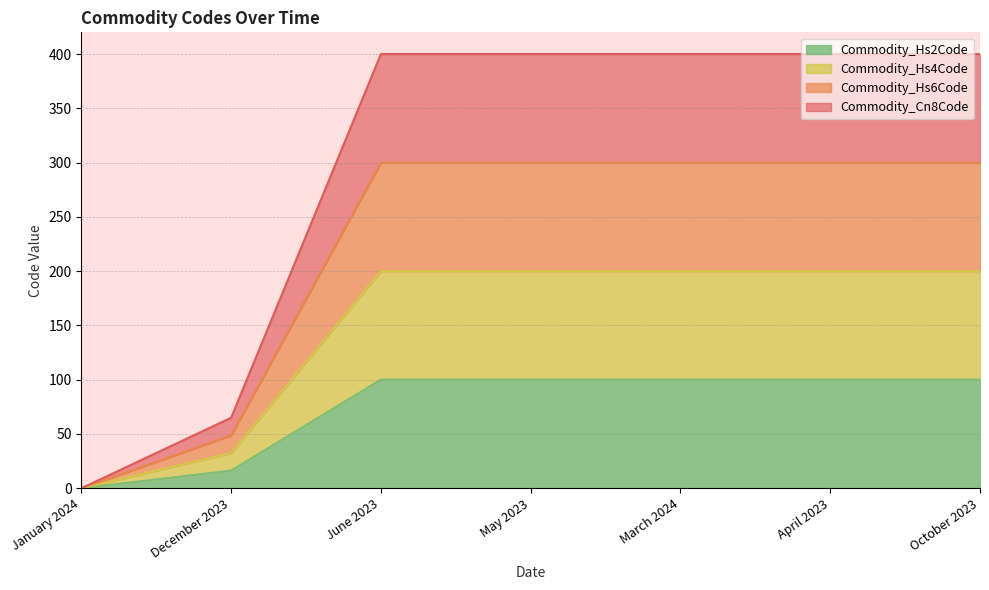

Rank the series at March 2024 from lowest to highest value.

Commodity_Hs2Code, Commodity_Hs4Code, Commodity_Hs6Code, Commodity_Cn8Code